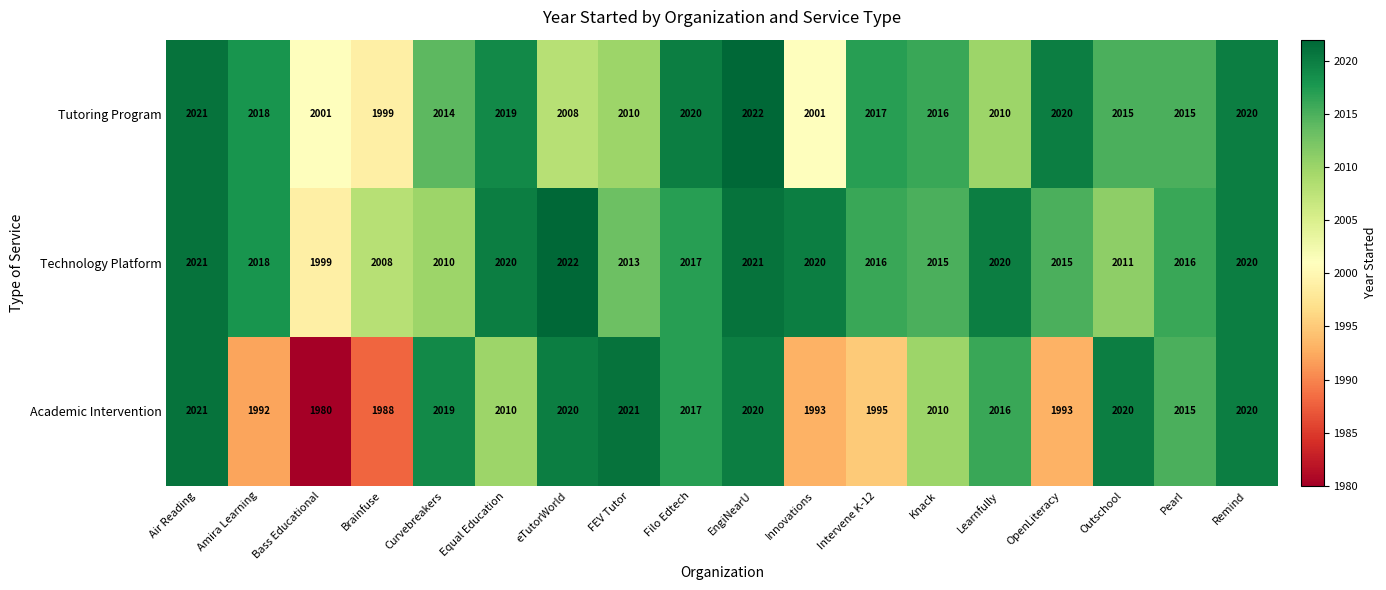

Which series has the largest total across all categories?

Technology Platform